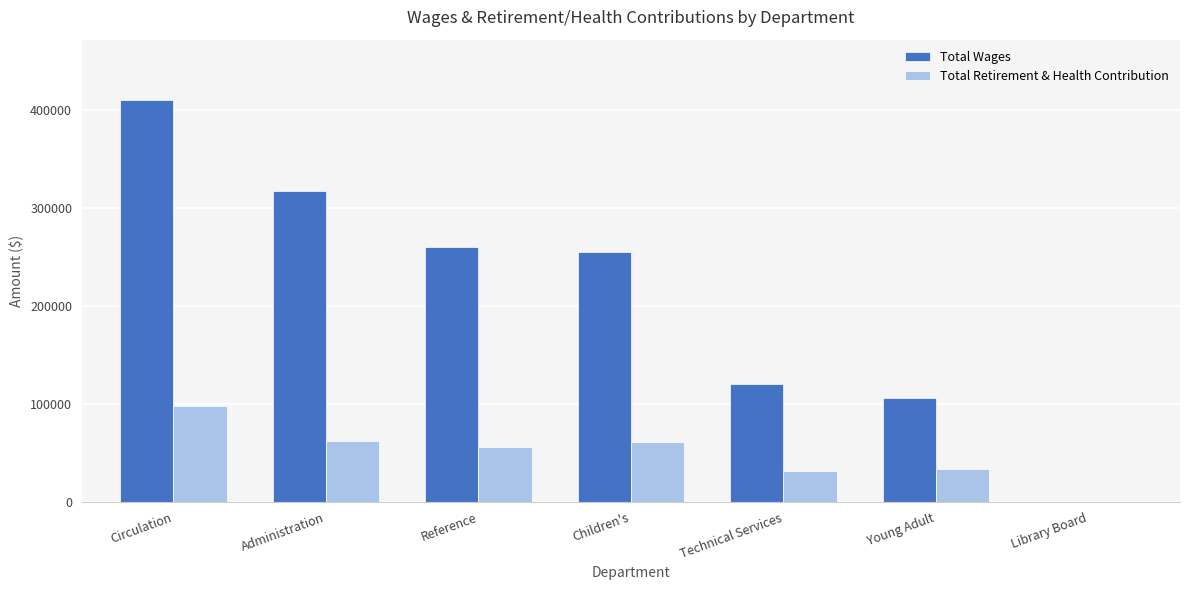

What value does the Total Wages series have at Children's?

255272